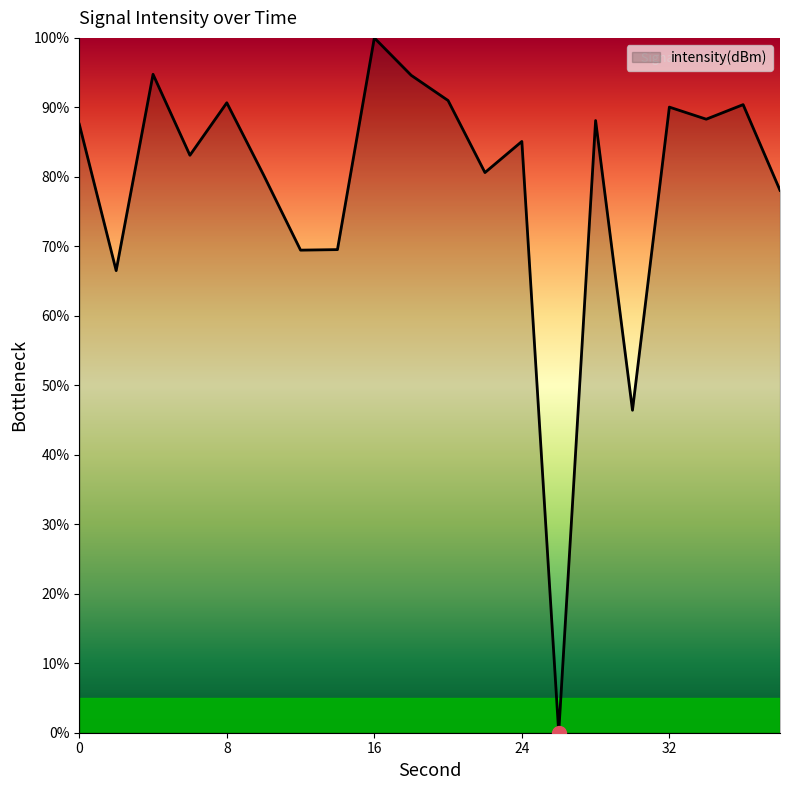

What is the maximum value shown in the chart?

100.0